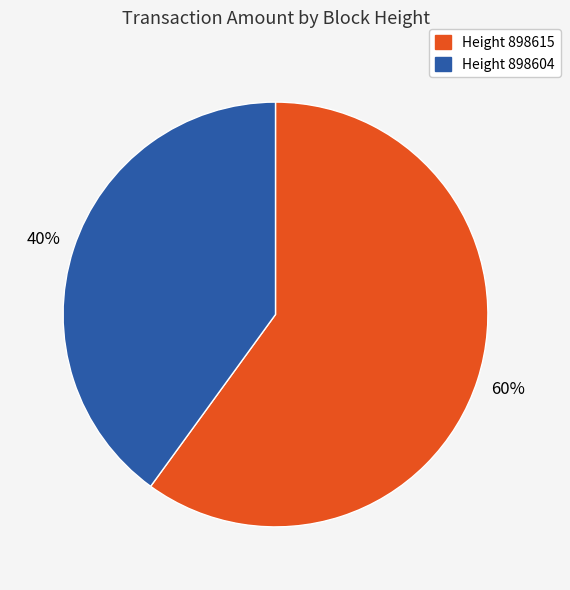

Does Height 898615 account for over 50% of the chart?

Yes